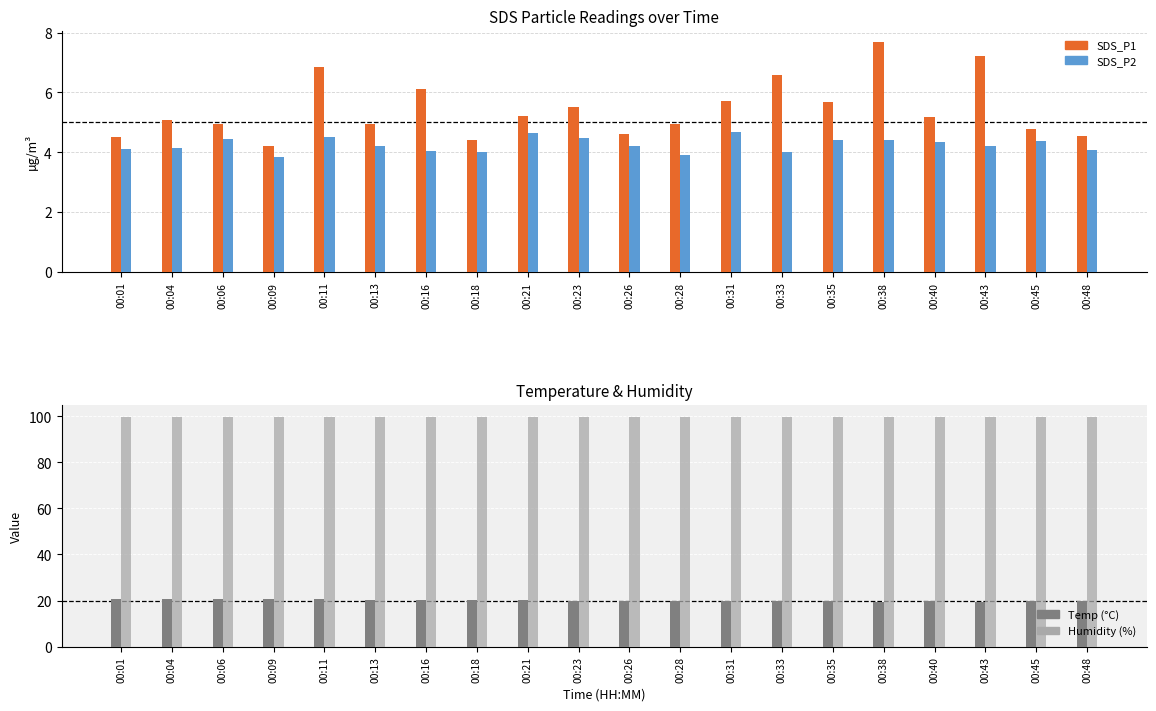

List the series in order of their peak value, lowest first.

SDS_P2, SDS_P1, Temp (°C), Humidity (%)